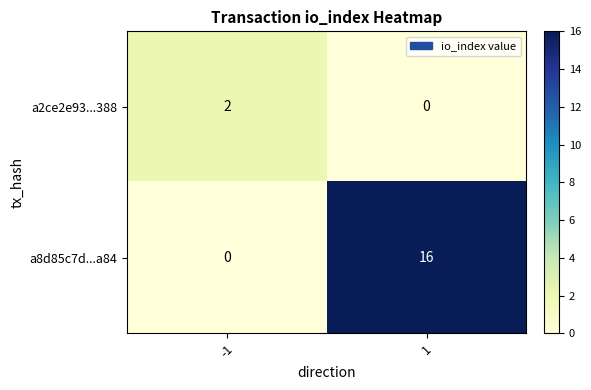

Read the a8d85c7d...a84 value at 1.

16